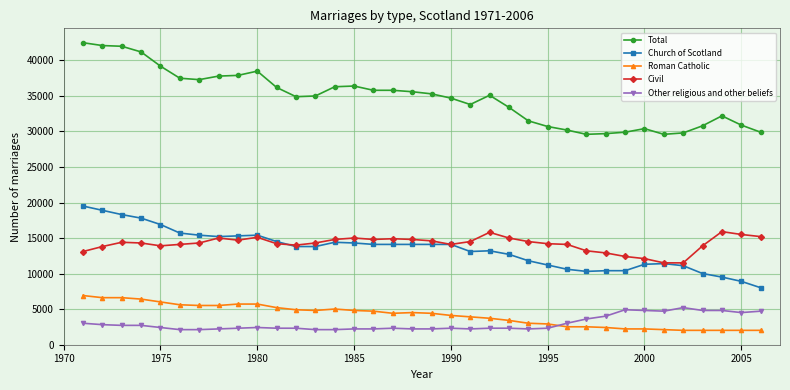

What is the value of the Total point at the 2nd from the left?

42100